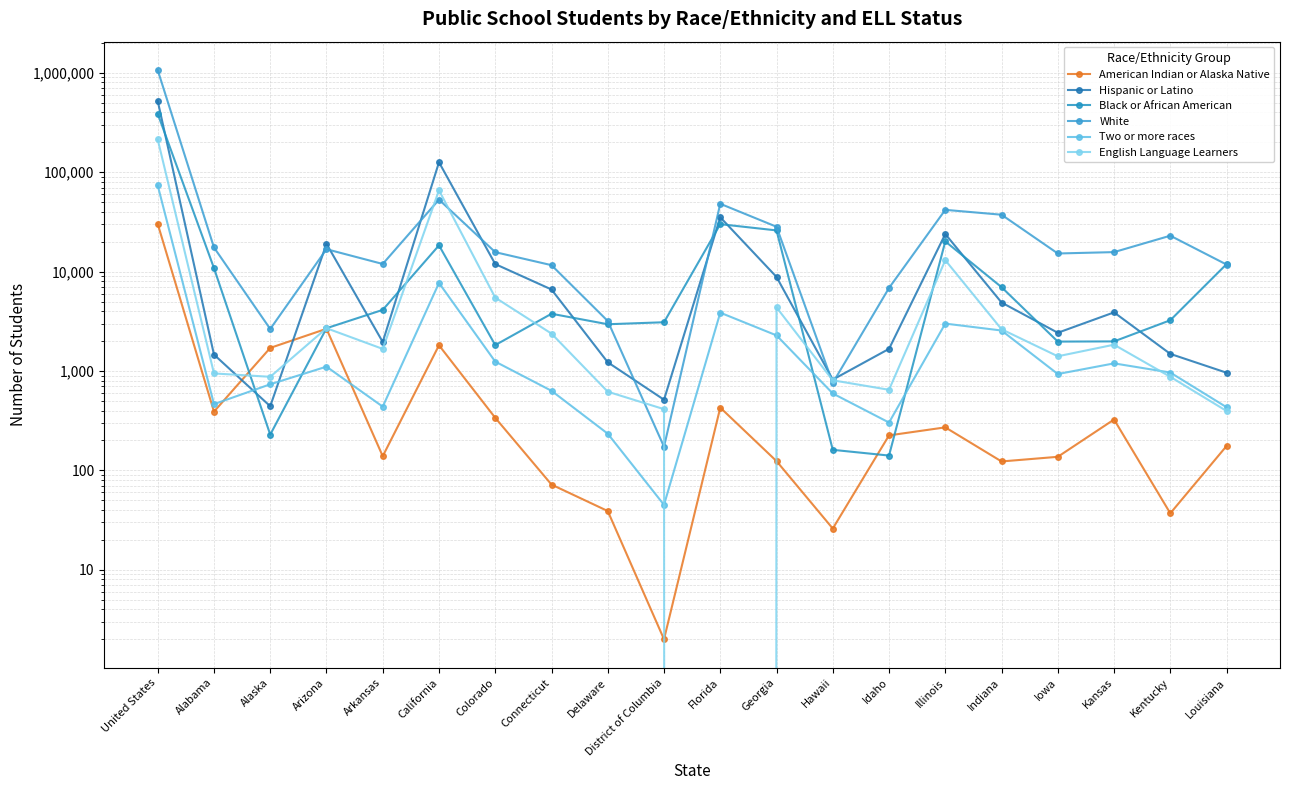

Is it true that Black or African American equals 25961 at Georgia?

True